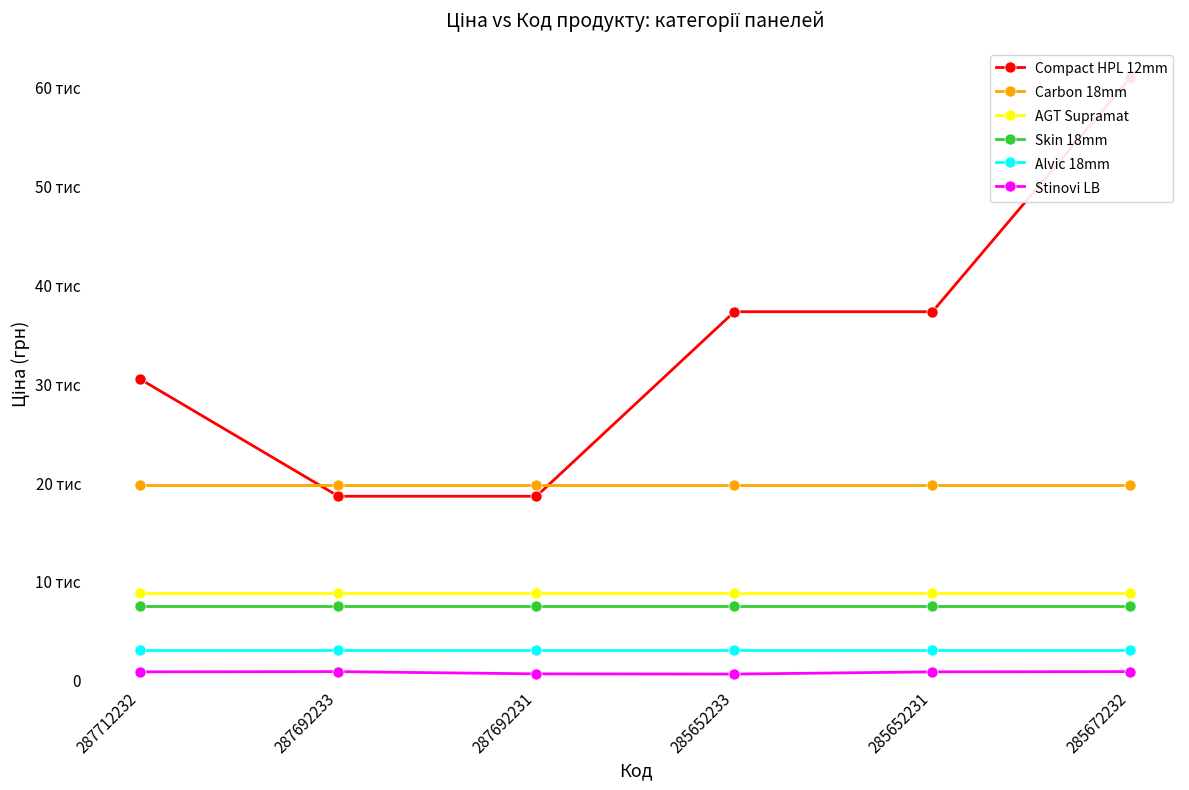

What is the approximate value of Stinovi LB at 287692233?

928.3